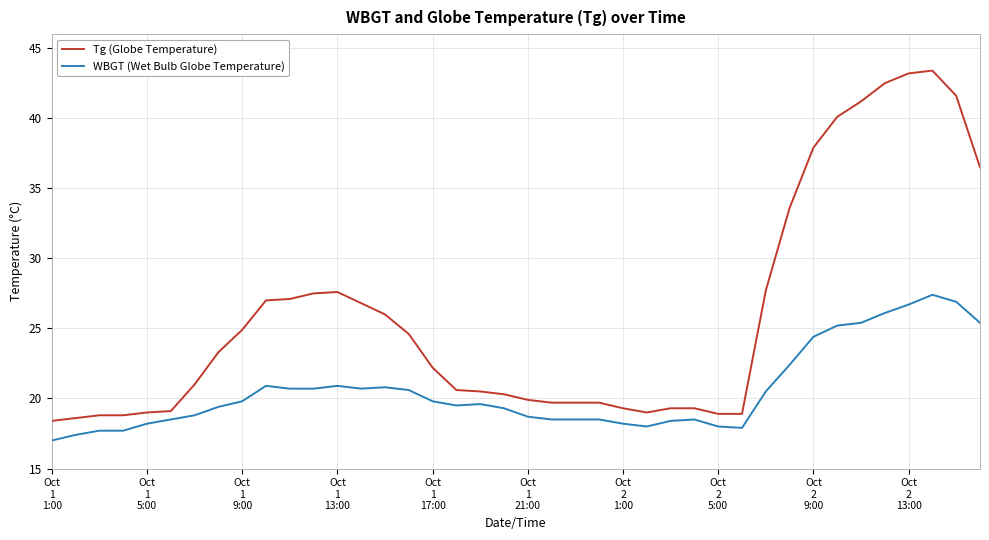

Which series has the widest spread of values?

Tg (Globe Temperature)